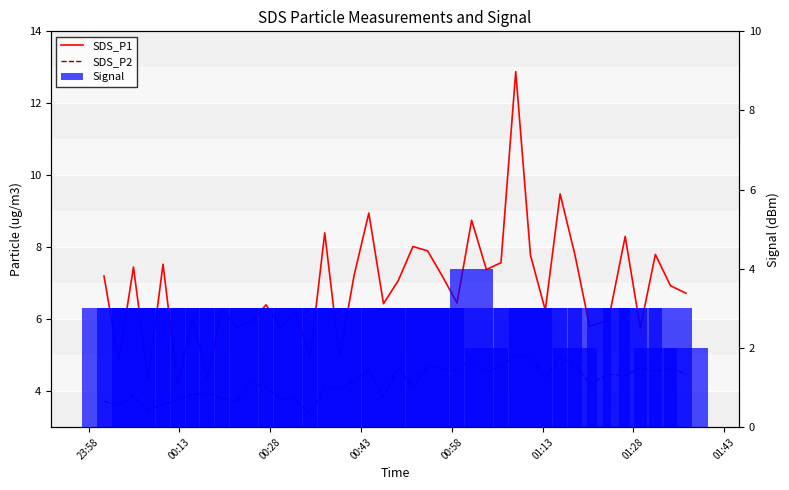

Is it true that Signal equals 3.0 at 00:58?

True